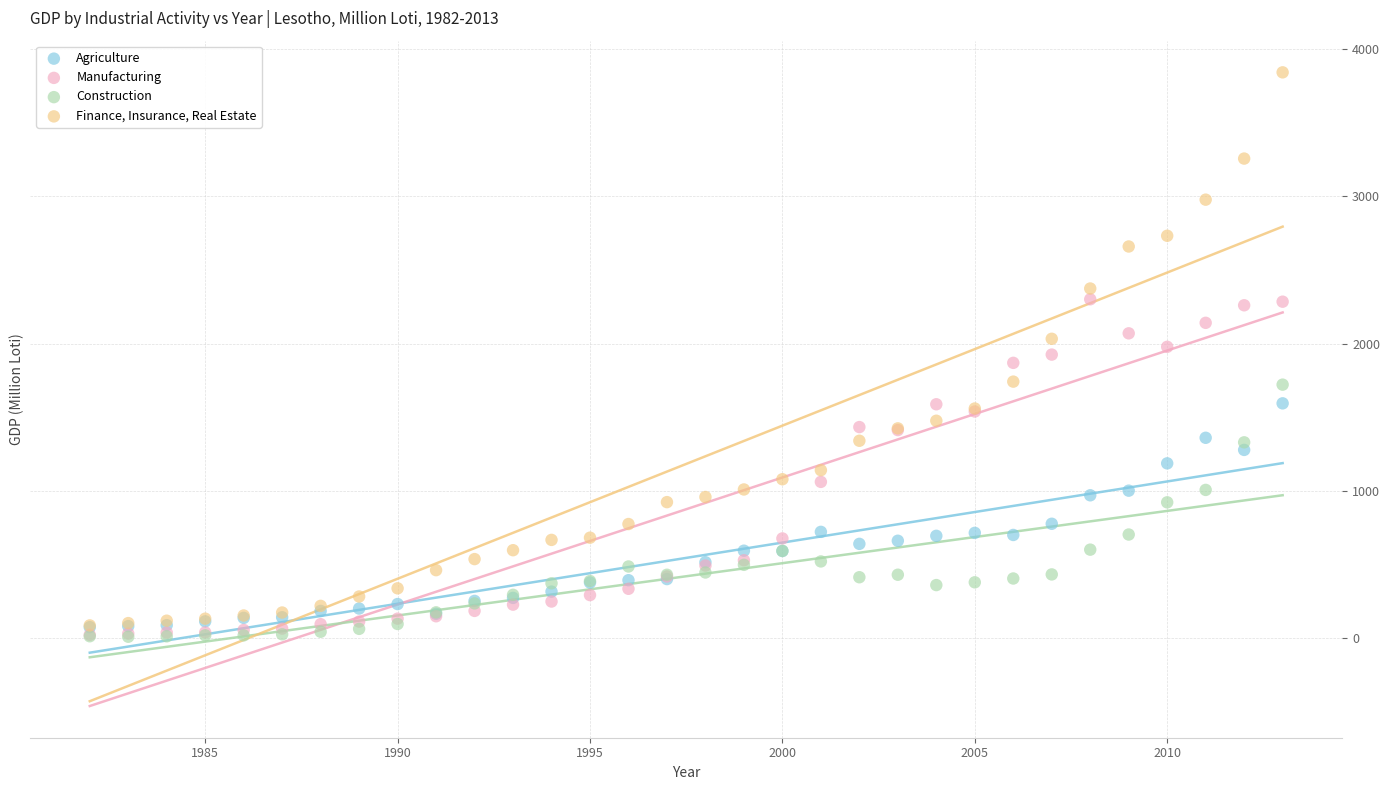

Which series contains the highest Y value?

Finance, Insurance, Real Estate